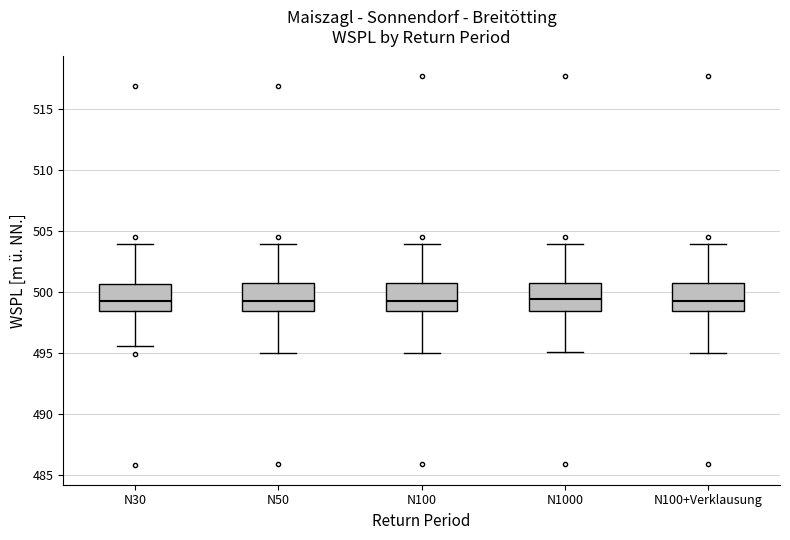

Where is the lower edge of the box for N1000 on the y-axis? The values are not printed on the chart, so give them approximately, as read against the axis.

498.5